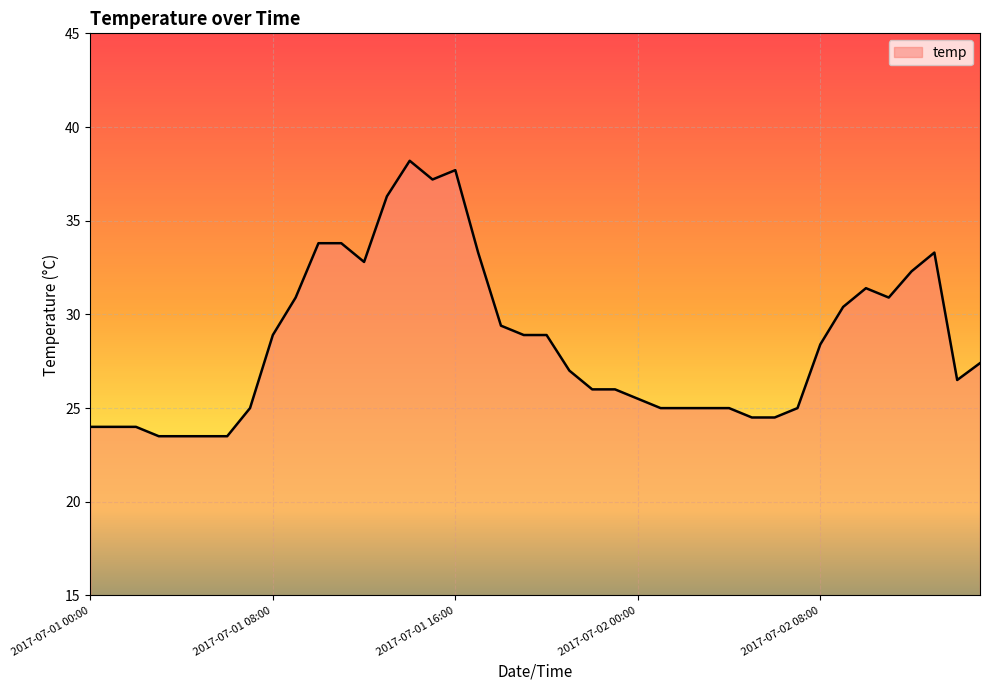

What is the smallest value displayed?

23.5